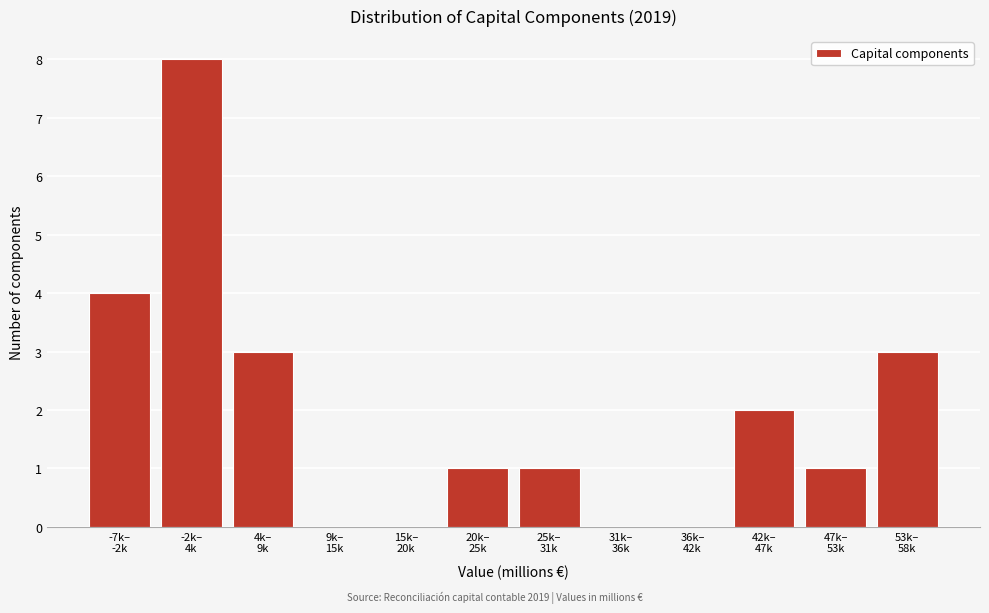

What is the sum of all values?

23